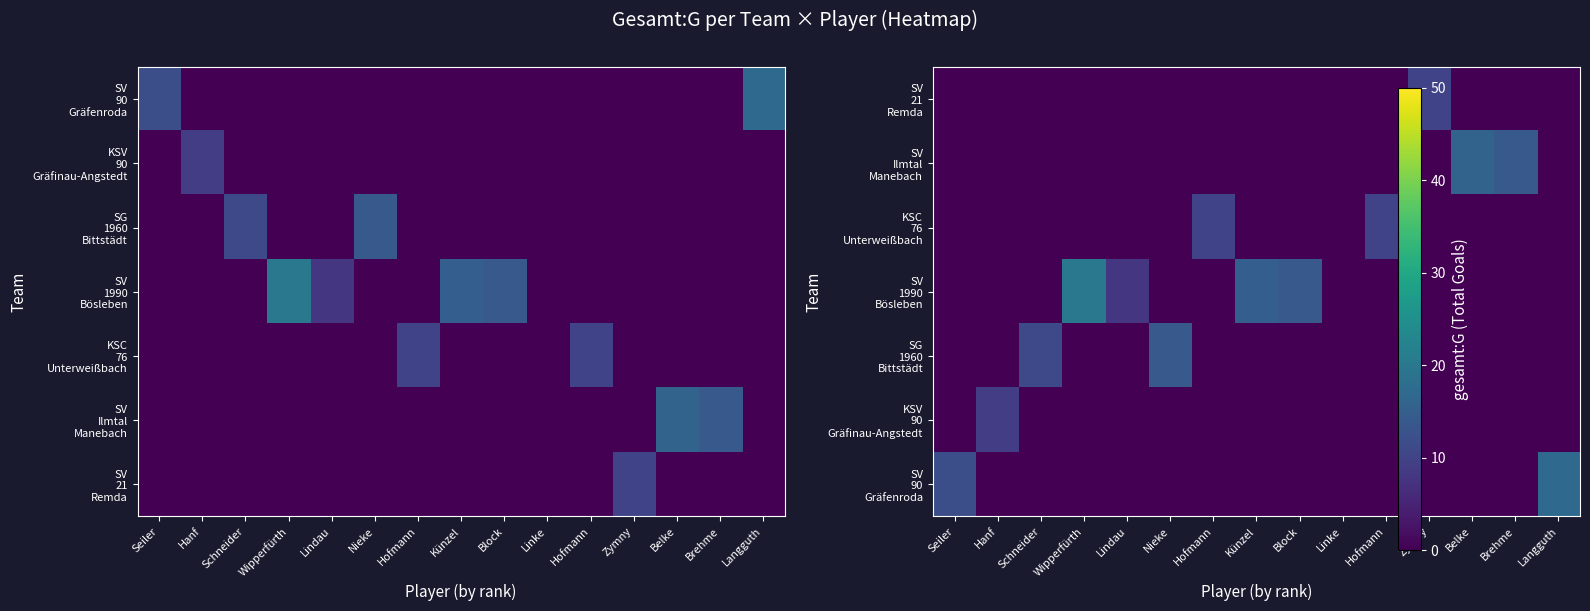

What is the maximum value shown in the chart?

20